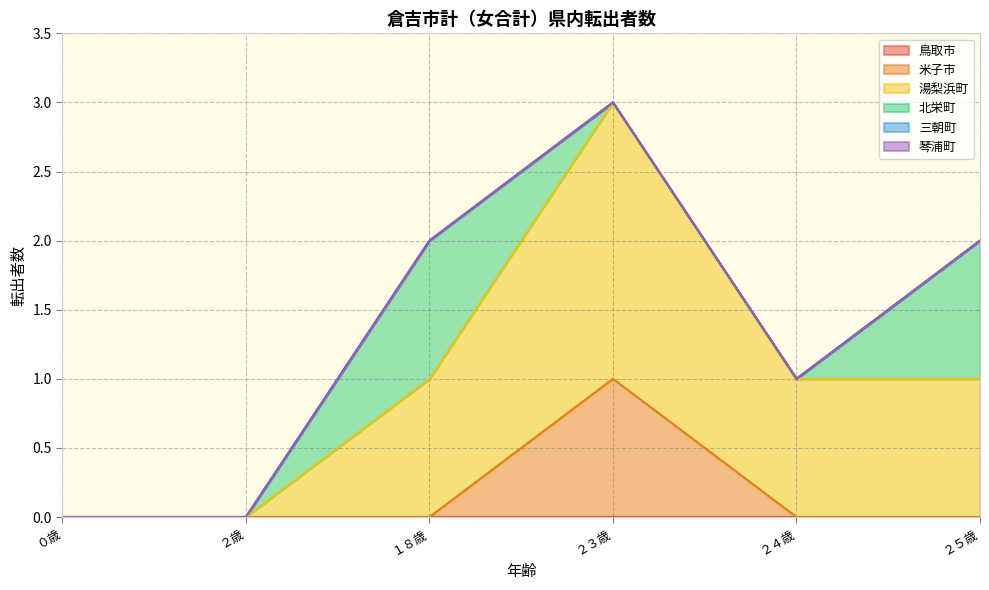

The 米子市 series shows 0 at ０歳. True or false?

True